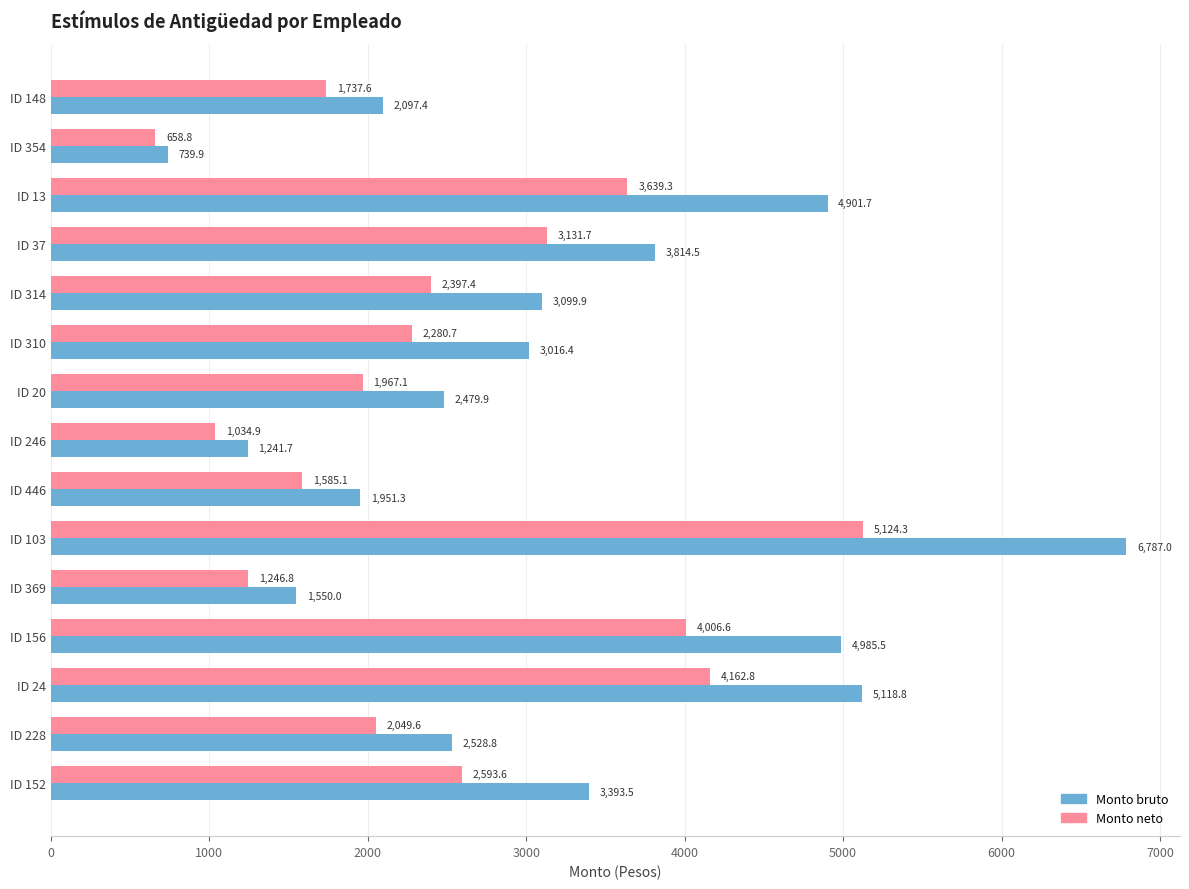

Which series has the widest spread of values?

Monto bruto